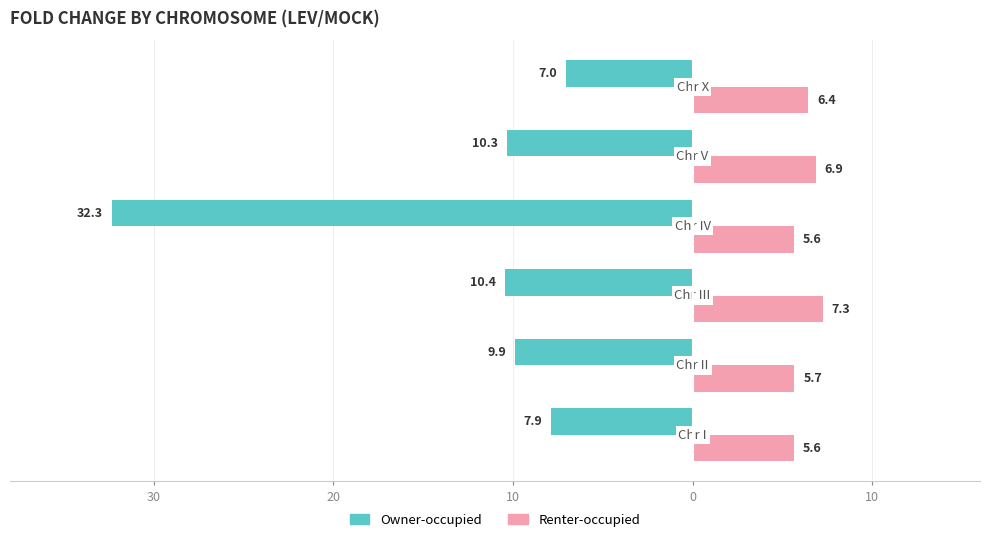

What are all the series names shown in the legend?

Owner-occupied, Renter-occupied